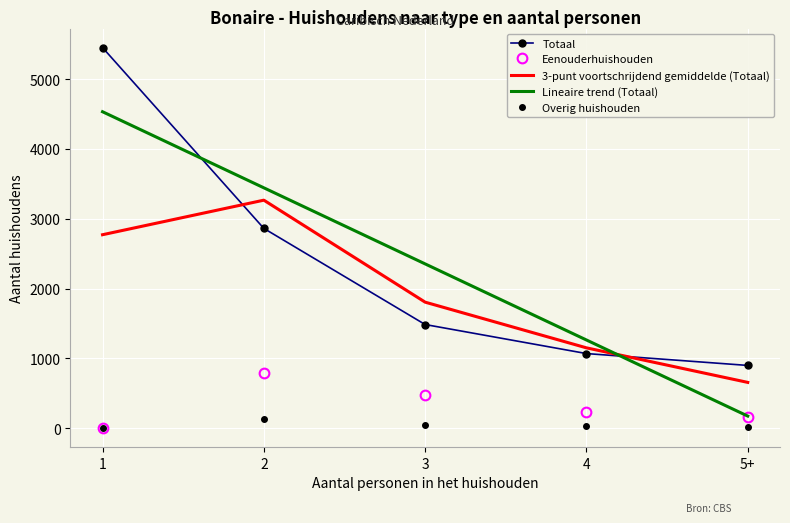

What is the difference between the maximum and minimum values in the Overig huishouden series?

138.0